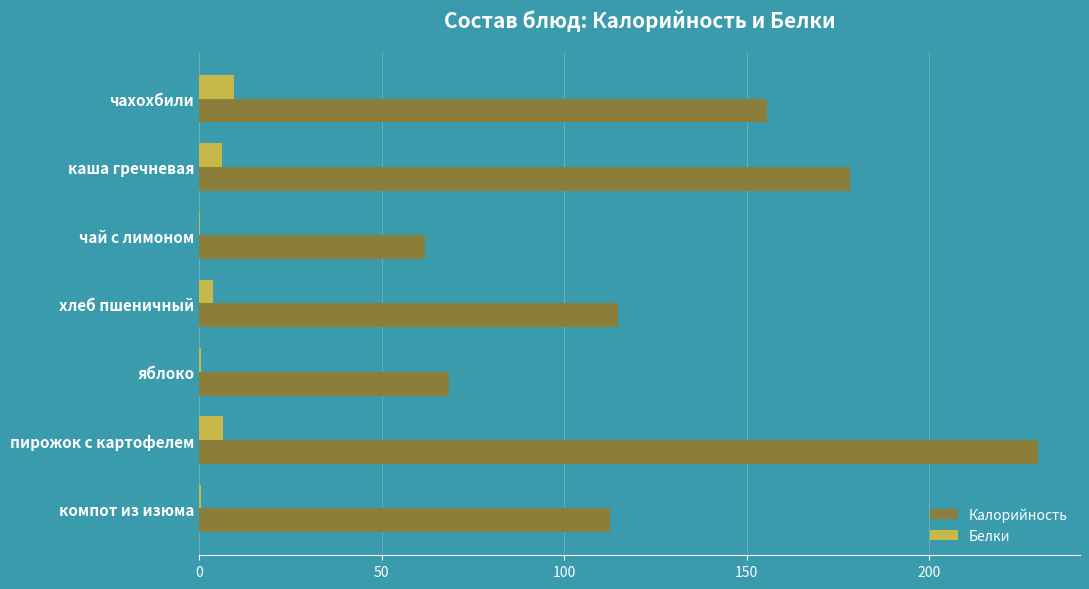

Between чай с лимоном and пирожок с картофелем, which series saw the biggest shift?

Калорийность